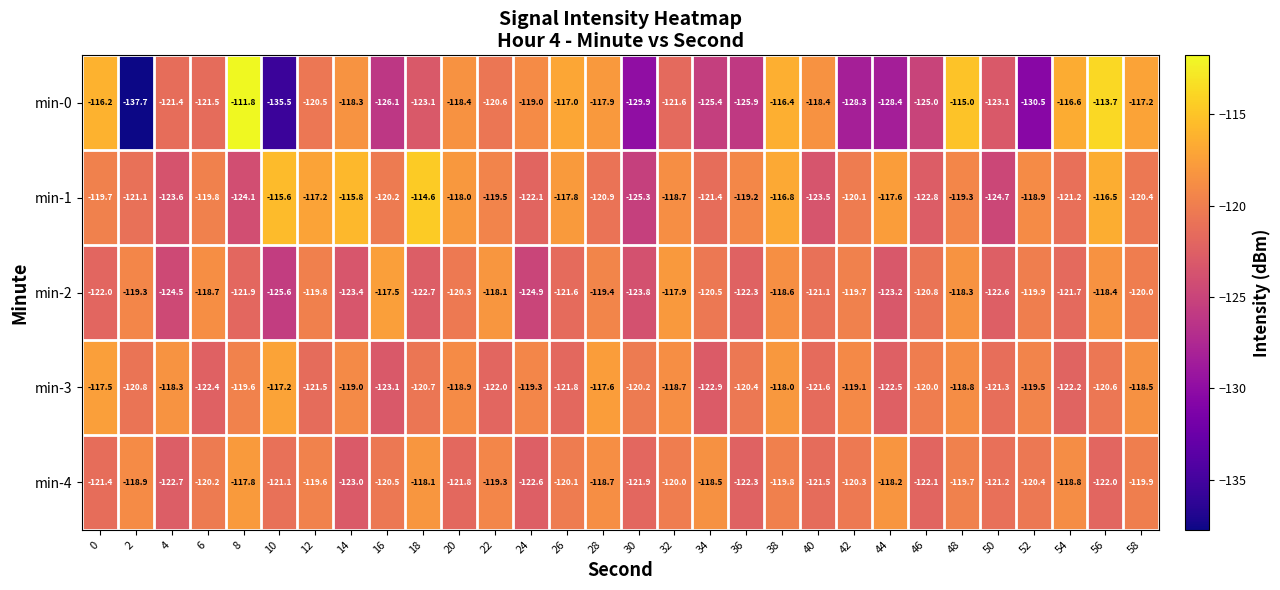

What is the average value of the min-1 series?

-119.9